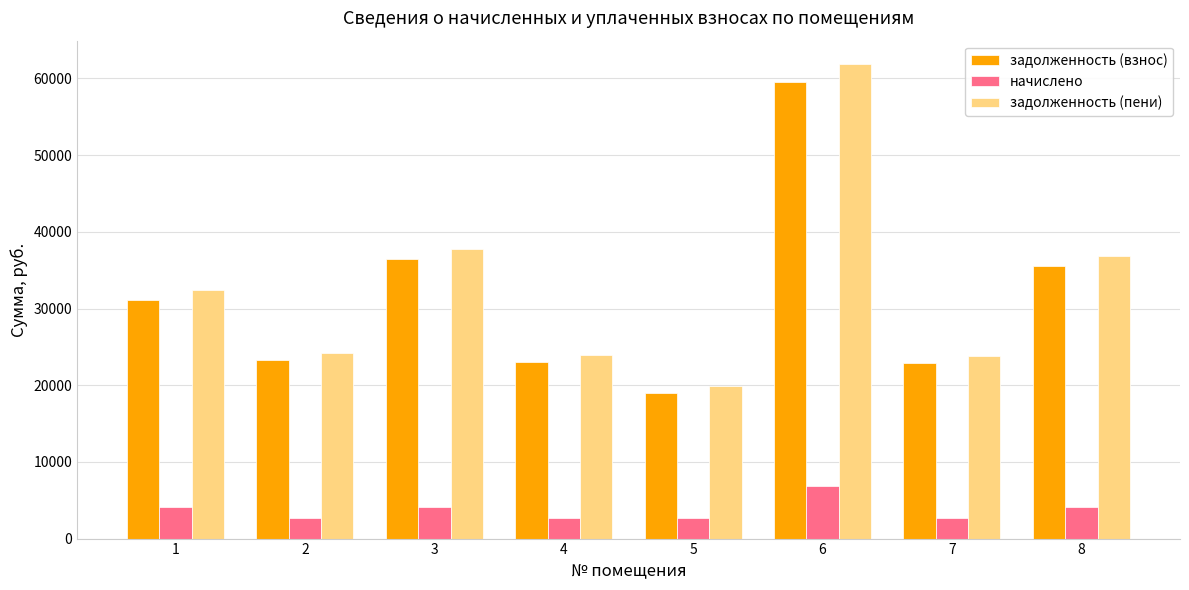

How many bars are there in total?

24